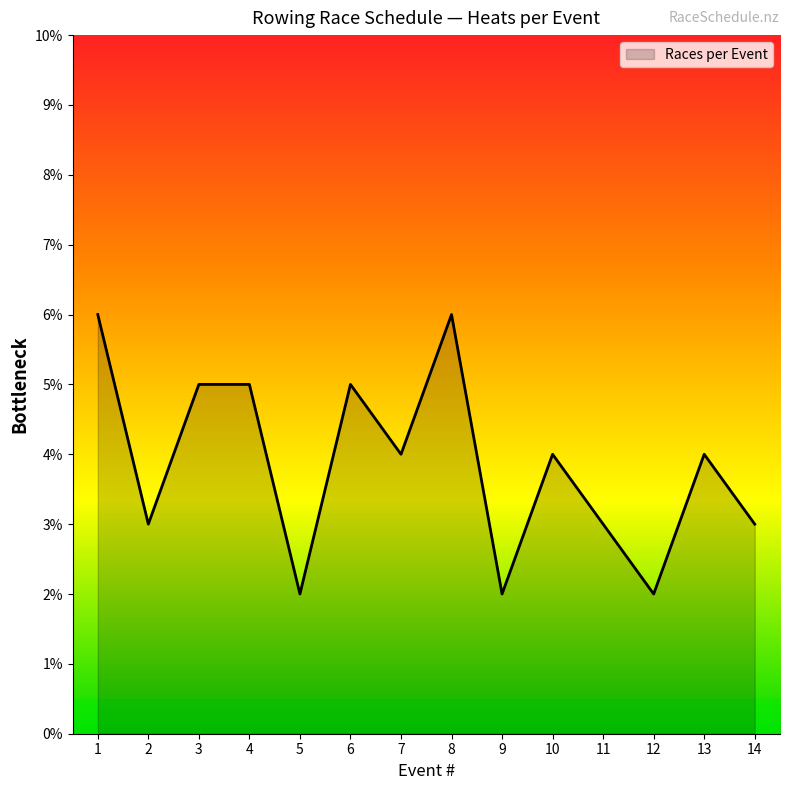

What is the difference between the maximum and minimum values?

4